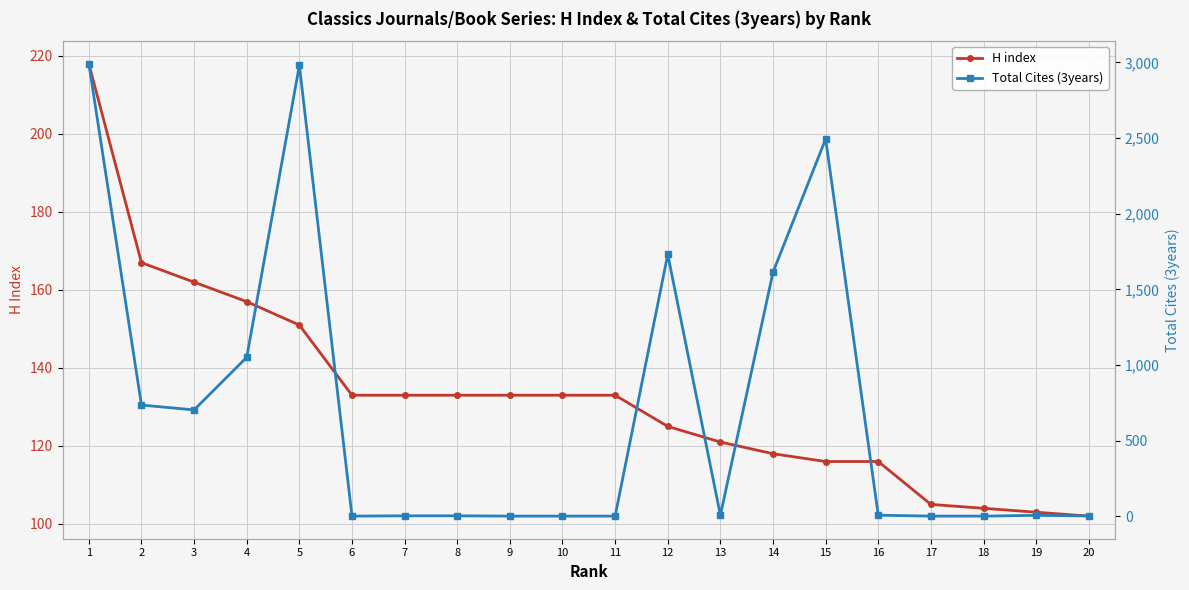

True or false: H index has more than 1 interior local peaks.

False